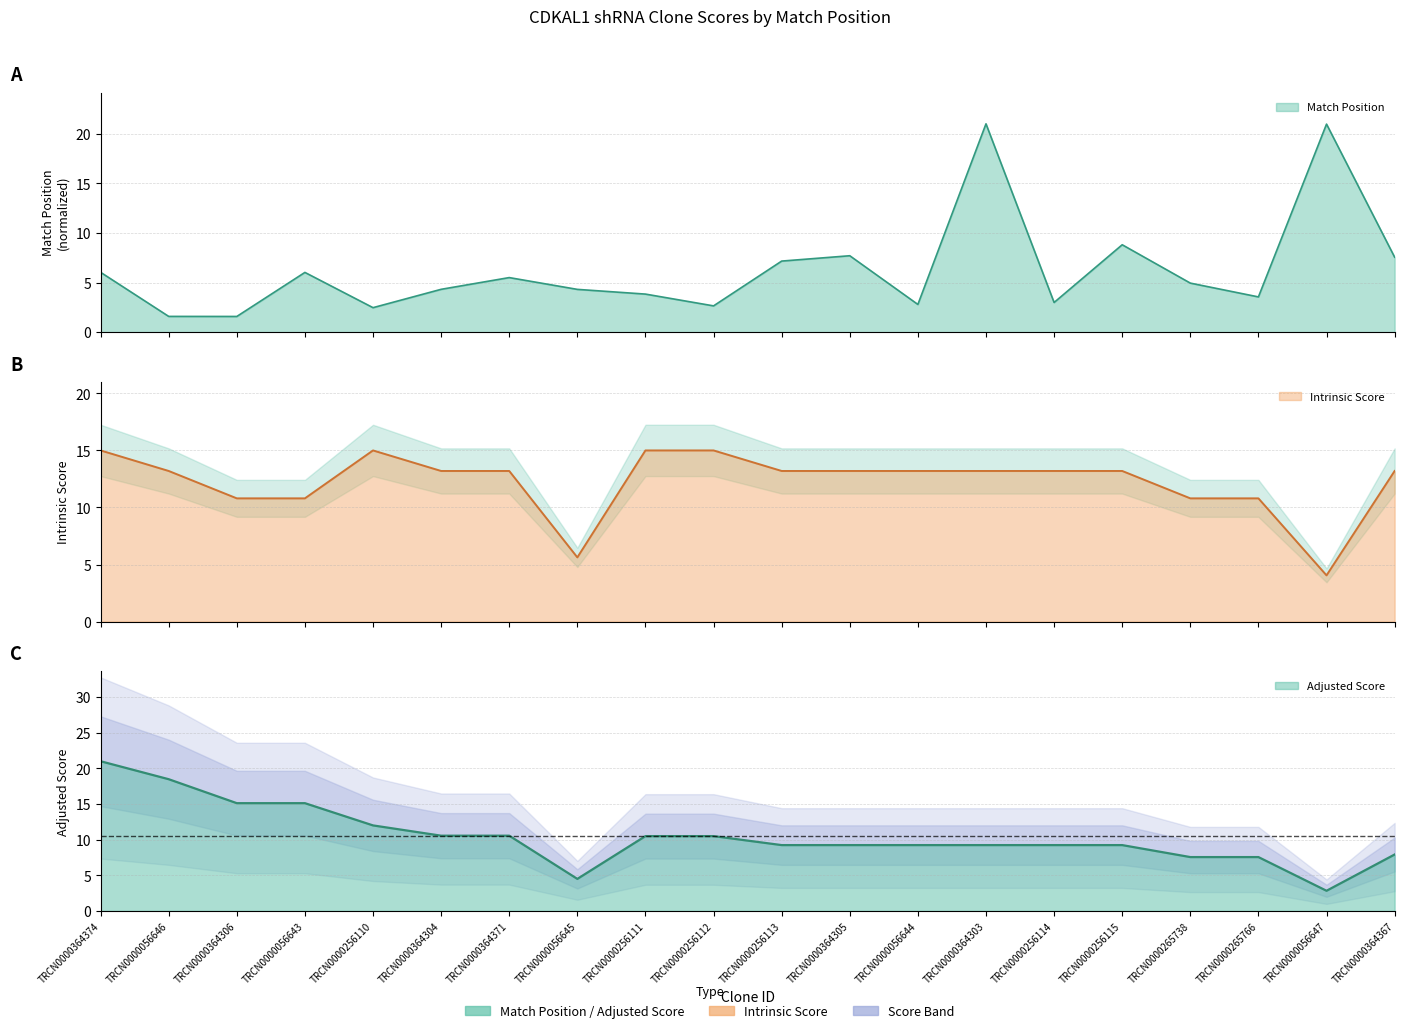

What position from the right is TRCN0000364304?

15